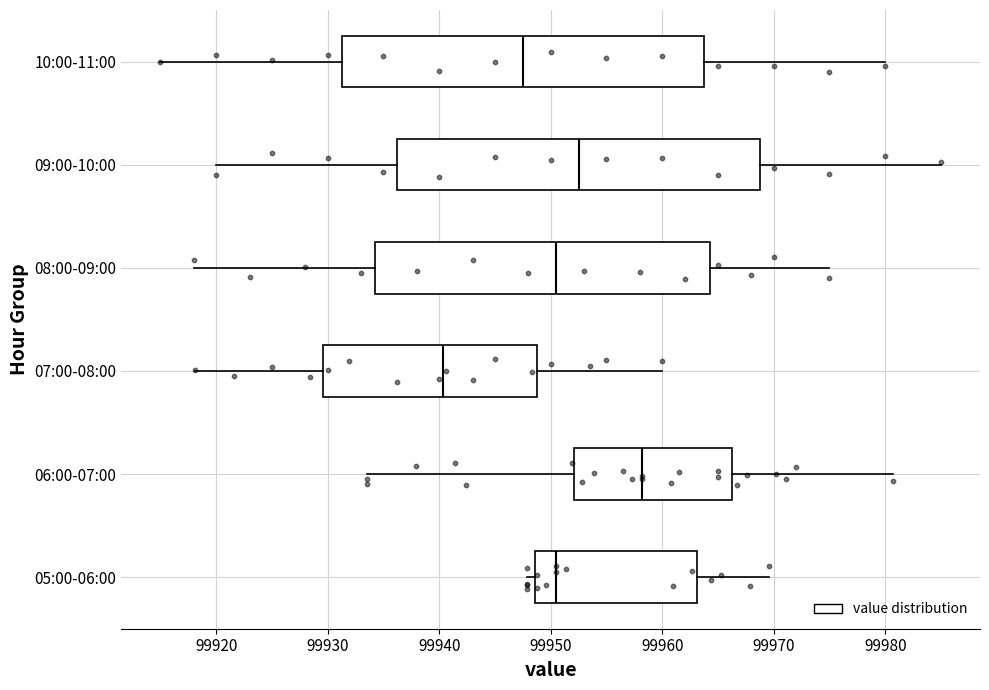

Which box's median line is the furthest to the right?

06:00-07:00